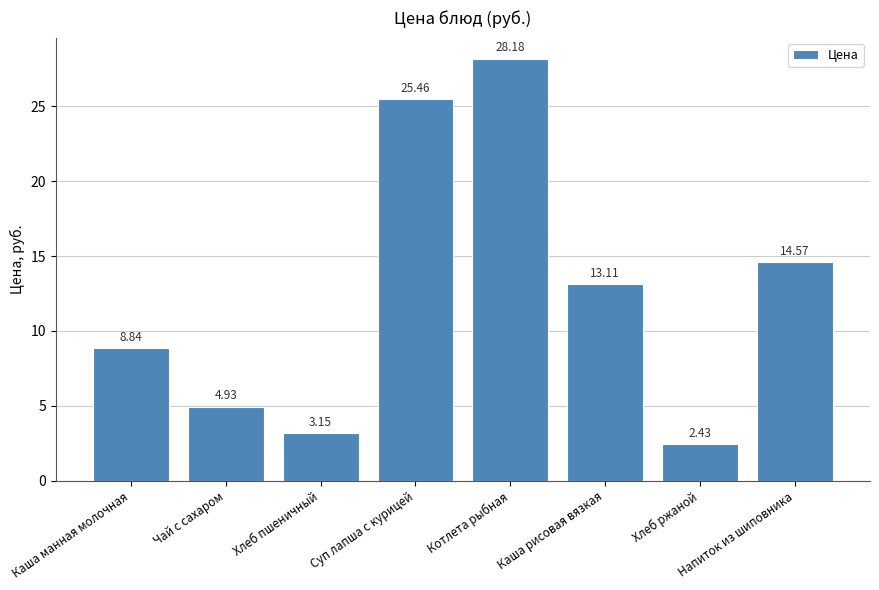

List the labels in order of value, smallest first.

Хлеб ржаной, Хлеб пшеничный, Чай с сахаром, Каша манная молочная, Каша рисовая вязкая, Напиток из шиповника, Суп лапша с курицей, Котлета рыбная